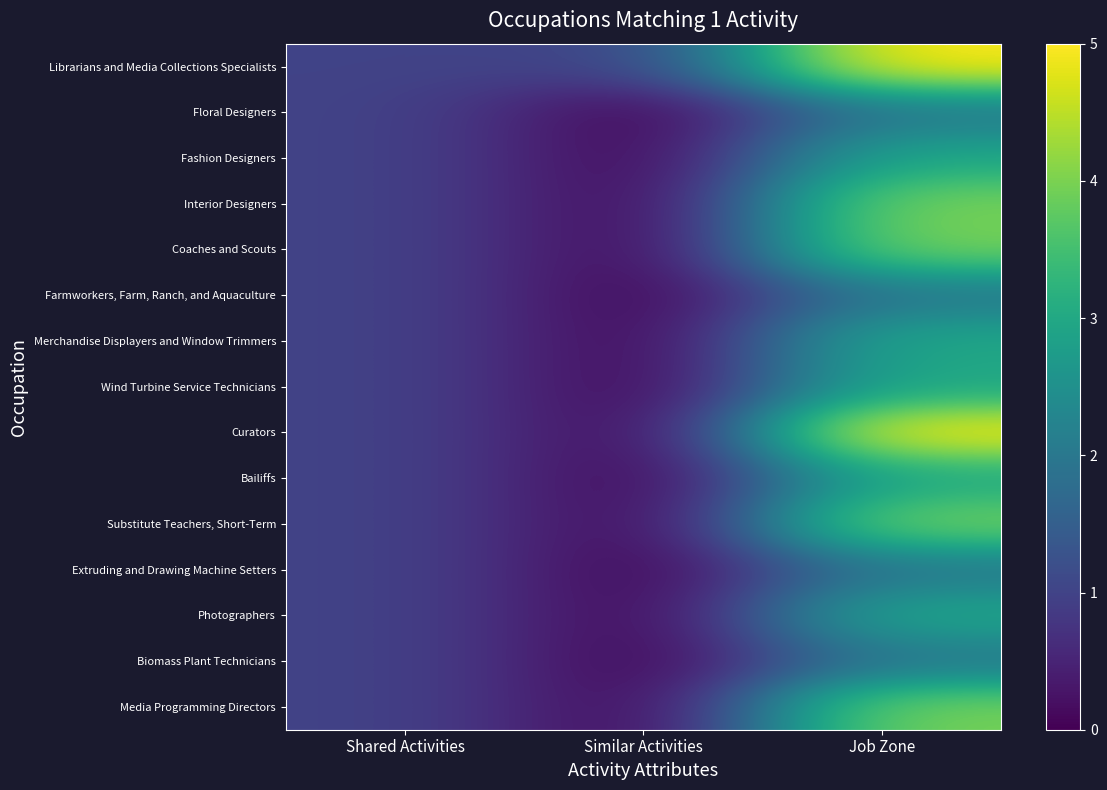

At Shared Activities, list the series in order from smallest to largest.

Librarians and Media Collections Specialists, Floral Designers, Fashion Designers, Interior Designers, Coaches and Scouts, Farmworkers, Farm, Ranch, and Aquaculture, Merchandise Displayers and Window Trimmers, Wind Turbine Service Technicians, Curators, Bailiffs, Substitute Teachers, Short-Term, Extruding and Drawing Machine Setters, Photographers, Biomass Plant Technicians, Media Programming Directors